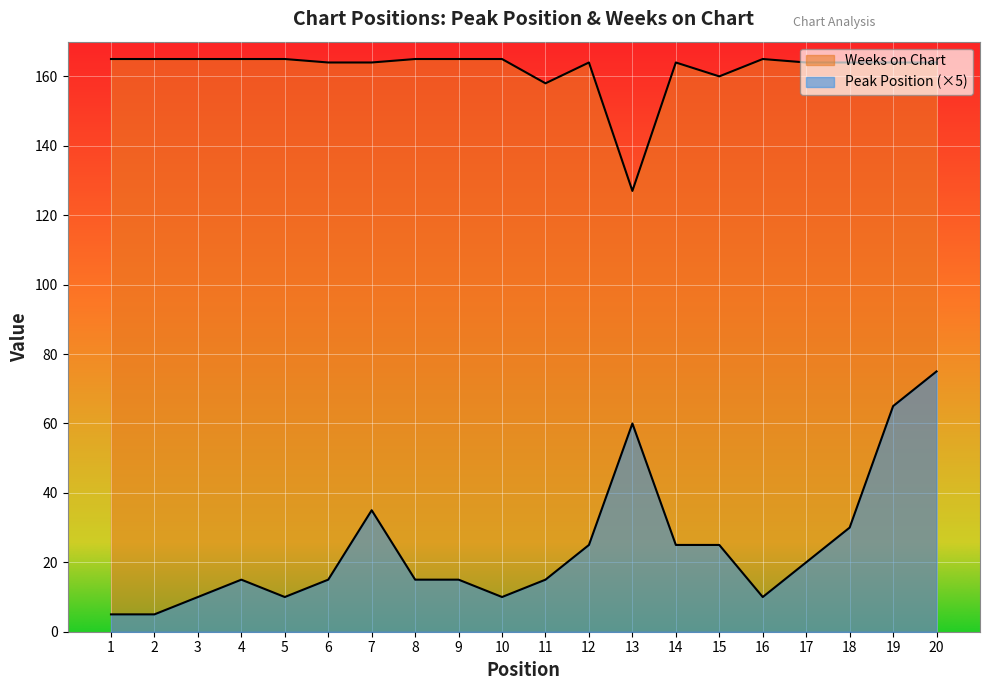

The value of Peak Position at 15 is 14. True or false?

False